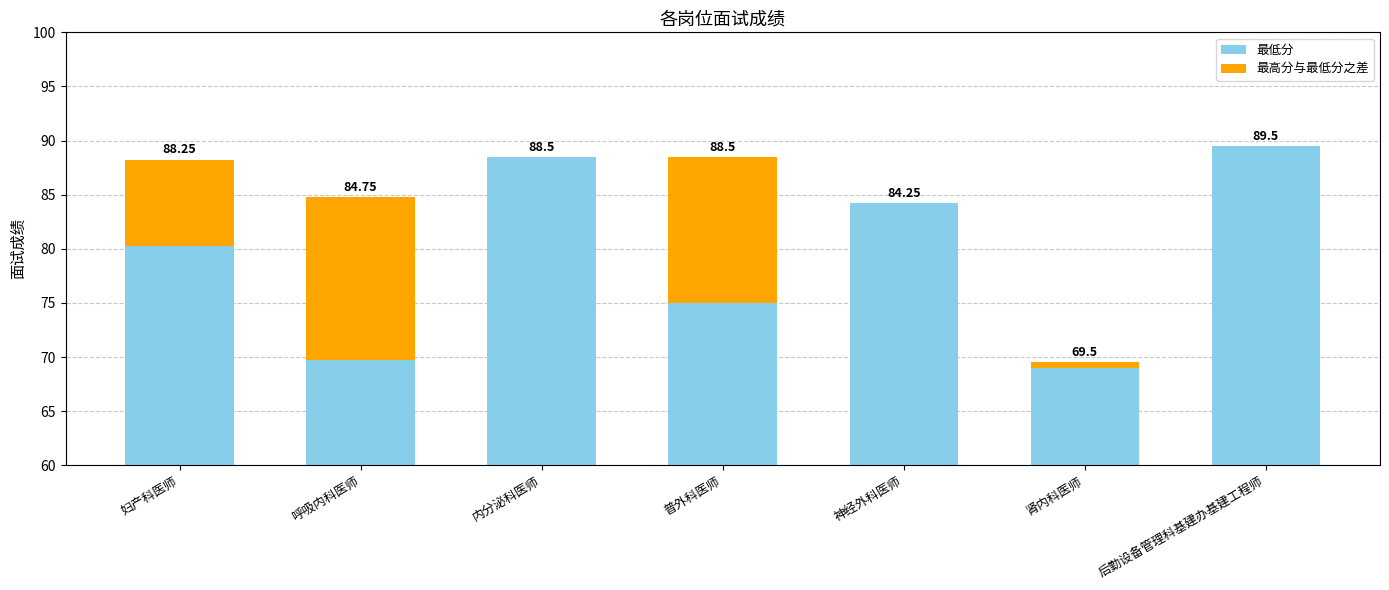

What position from the right is 内分泌科医师?

5